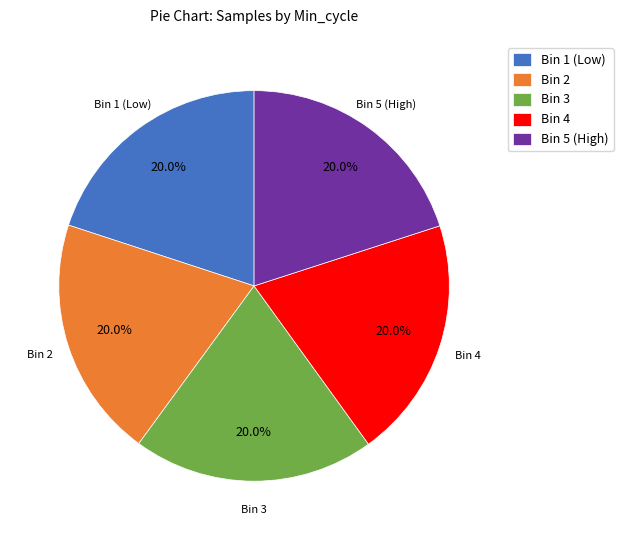

Is Bin 4 the majority of the pie?

No